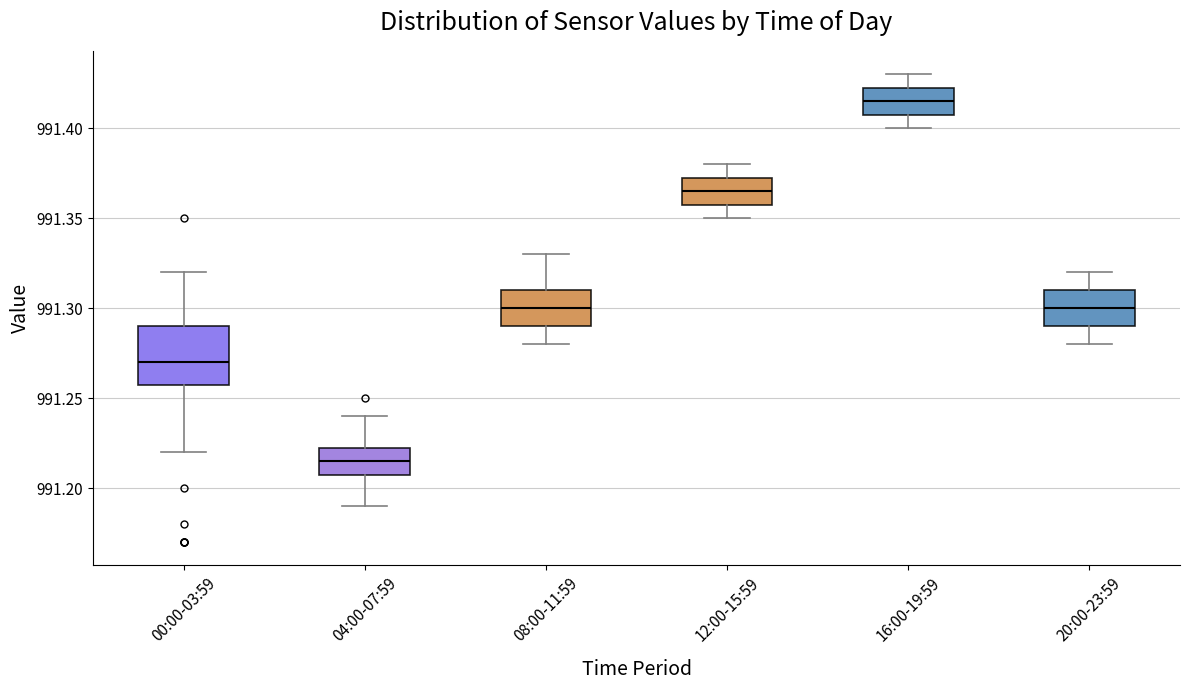

Where does the upper whisker of the box for 04:00-07:59 end on the y-axis? The values are not printed on the chart, so give them approximately, as read against the axis.

991.240